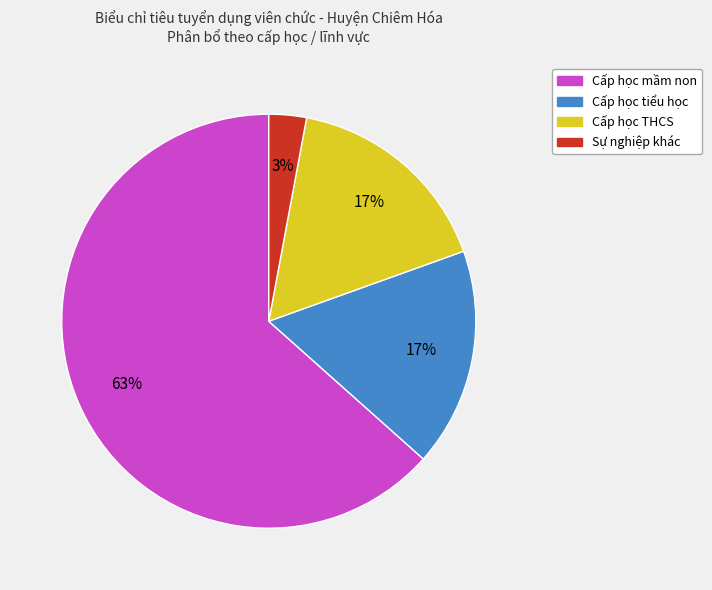

Combined, do Cấp học mầm non and Sự nghiệp khác account for over 50%?

Yes